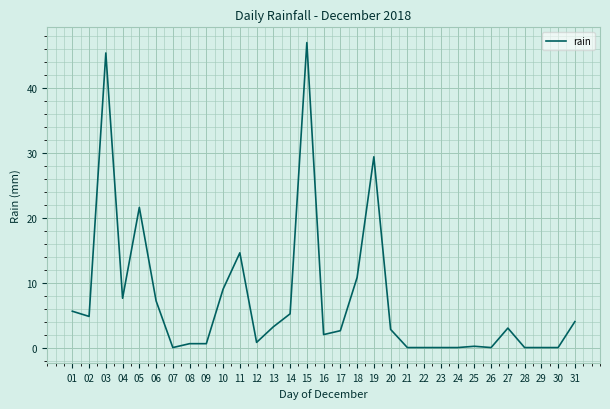

Where is the first local minimum?

02